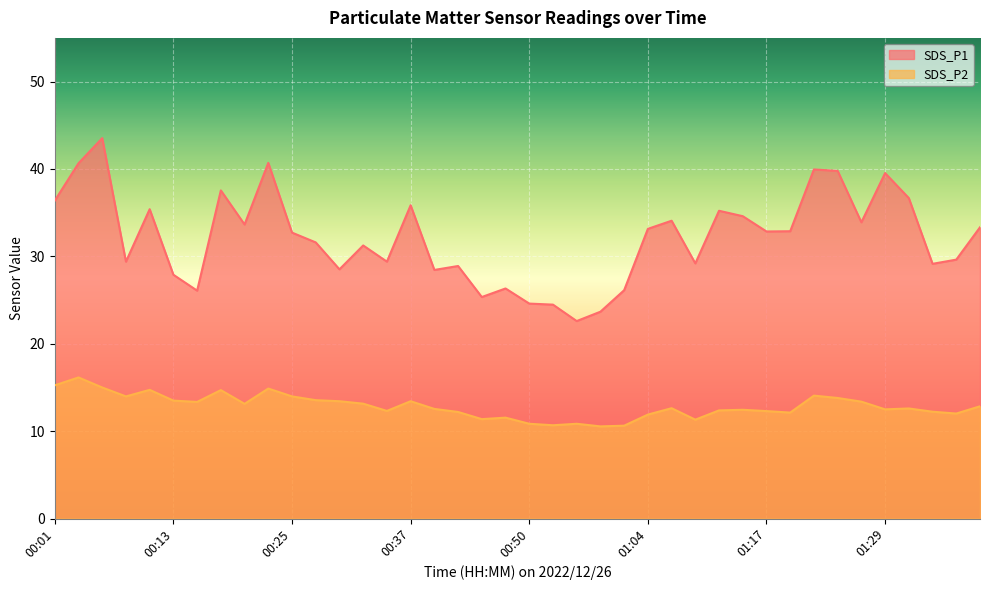

What is the difference between the maximum and minimum values in the SDS_P1 series?

20.9